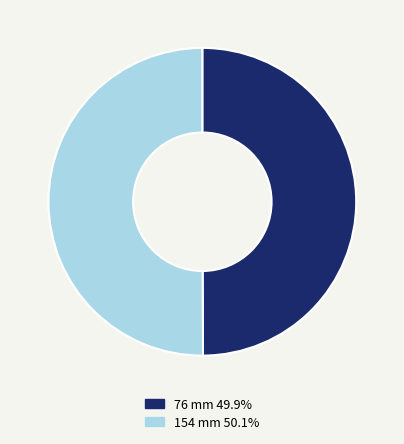

What is the ratio of the value at 154 mm to the value at 76 mm?

1.0